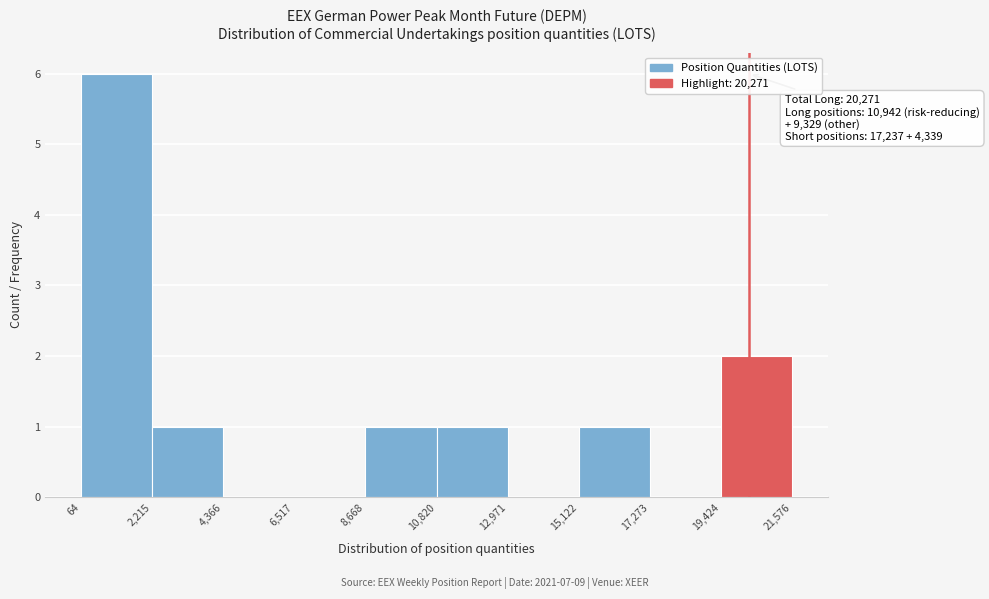

Over which range of the x-axis is the bar tallest?

64 to 2,215